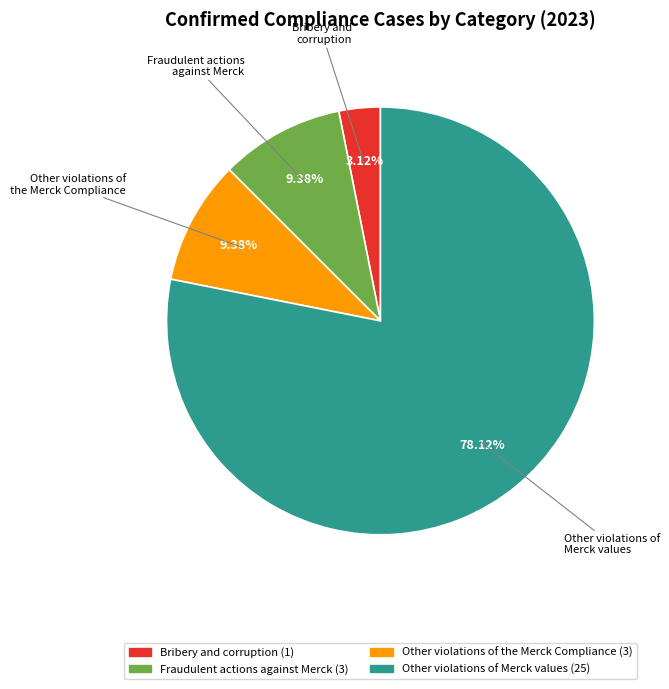

Does any single category account for the majority?

Yes